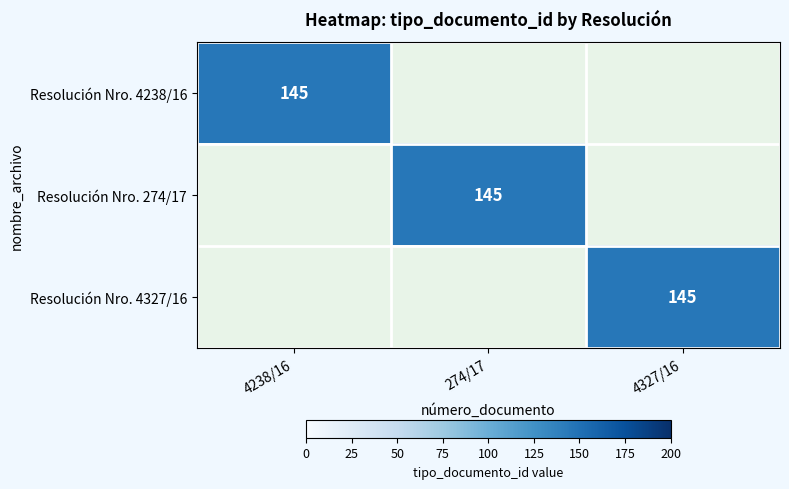

At which category does the chart reach its minimum across all series?

274/17